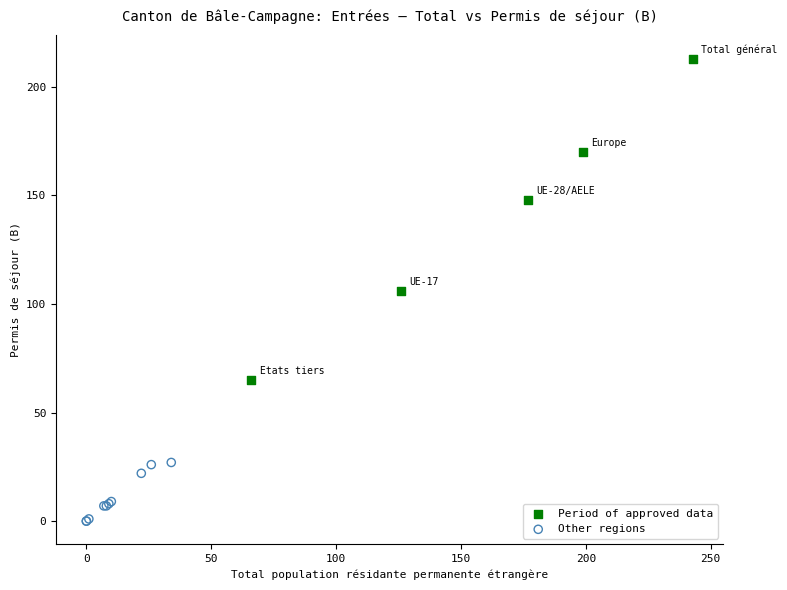

Which series contains the highest Y value?

Period of approved data